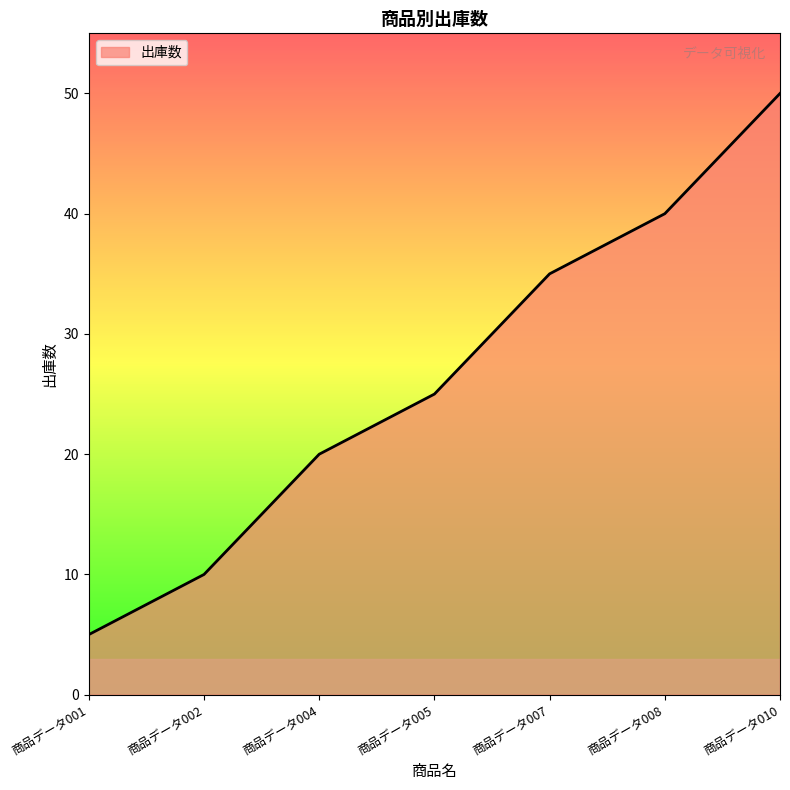

Which label corresponds to the largest value in the chart?

商品データ010